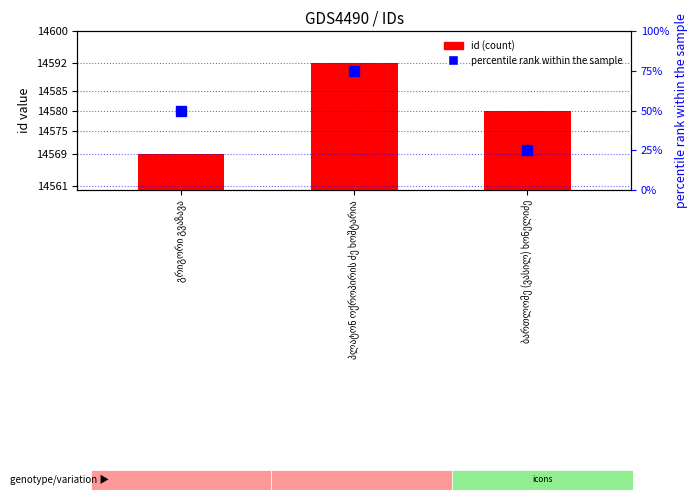

Which has a higher value, ბართლომე (ვასილ) ხონელიძე or გრიგორი გვაზავა?

ბართლომე (ვასილ) ხონელიძე